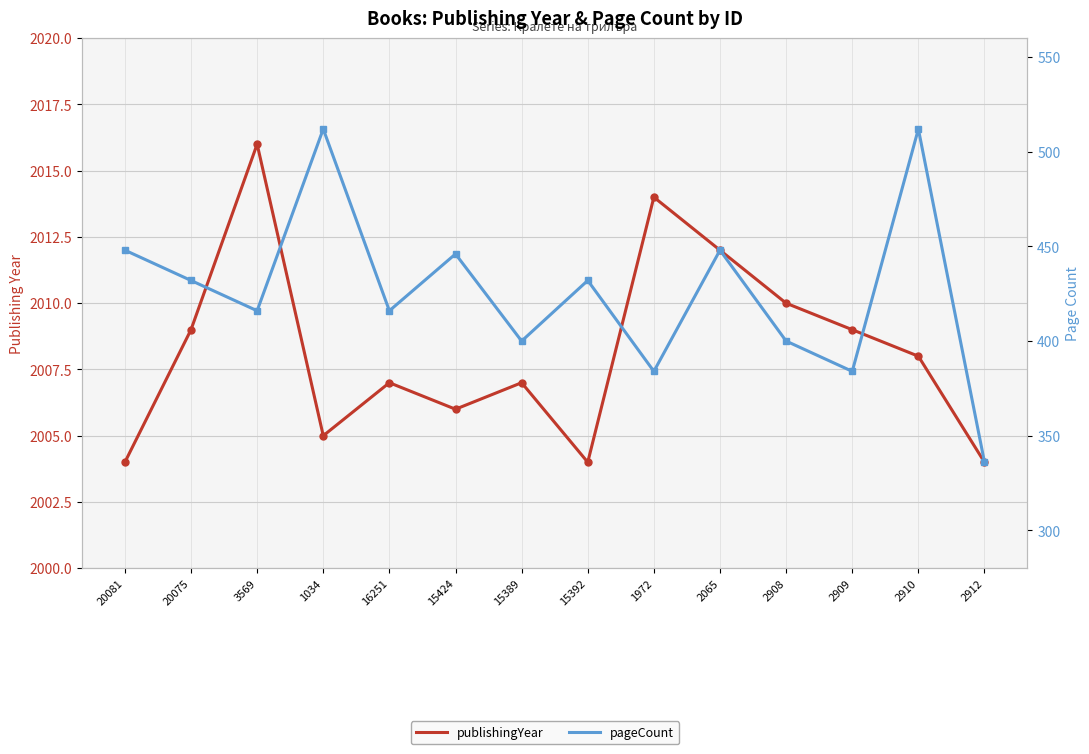

Reading left to right, what are all the values shown in this chart?

publishingYear: 20081=2004	20075=2009	3569=2016	1034=2005	16251=2007	15424=2006	15389=2007	15392=2004	1972=2014	2065=2012	2908=2010	2909=2009	2910=2008	2912=2004
pageCount: 20081=448	20075=432	3569=416	1034=512	16251=416	15424=446	15389=400	15392=432	1972=384	2065=448	2908=400	2909=384	2910=512	2912=336